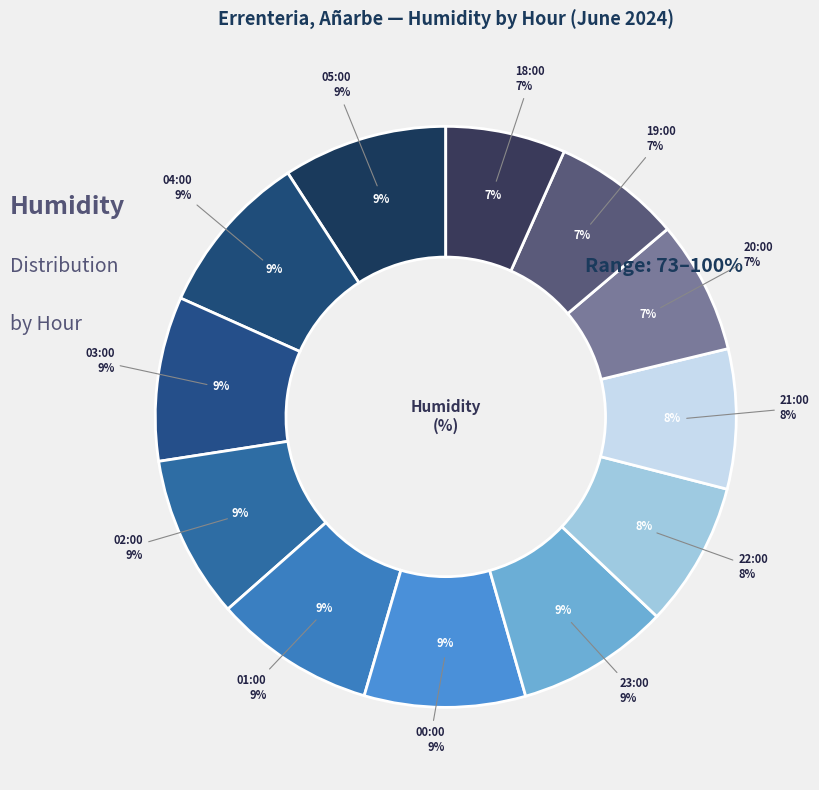

Is it true that 04:00 is 21% of the pie?

False